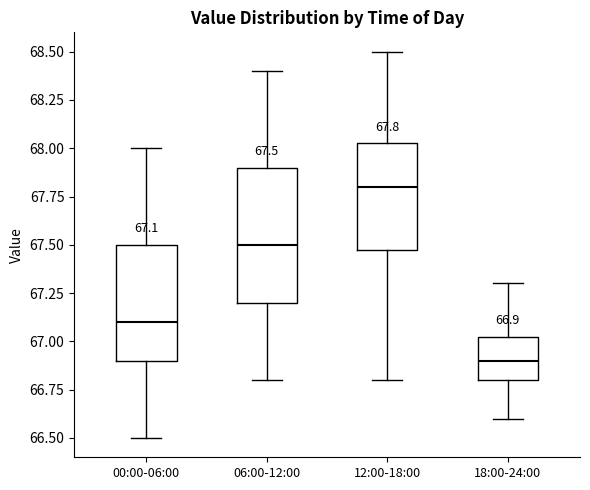

Which box is the tallest, from its lower edge to its upper edge?

06:00-12:00